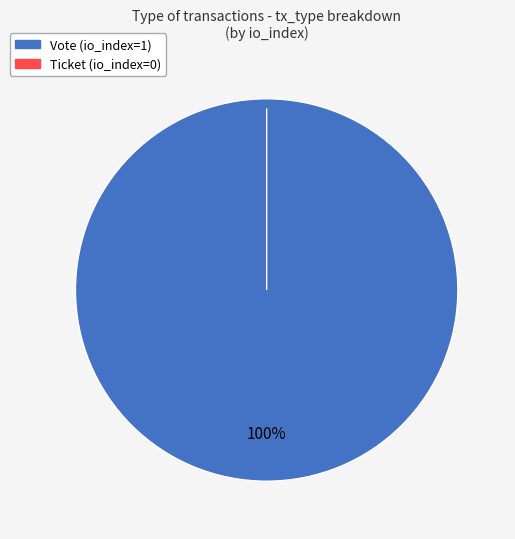

The Ticket slice represents 6% of the pie. True or false?

False